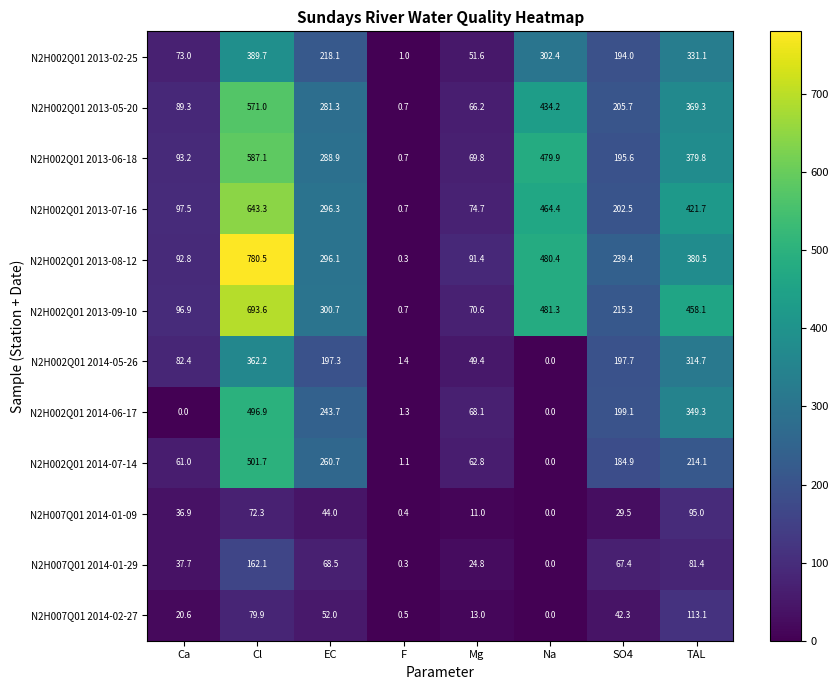

What is the difference between the second highest and second lowest values in the N2H002Q01 2014-07-14 series?

259.6